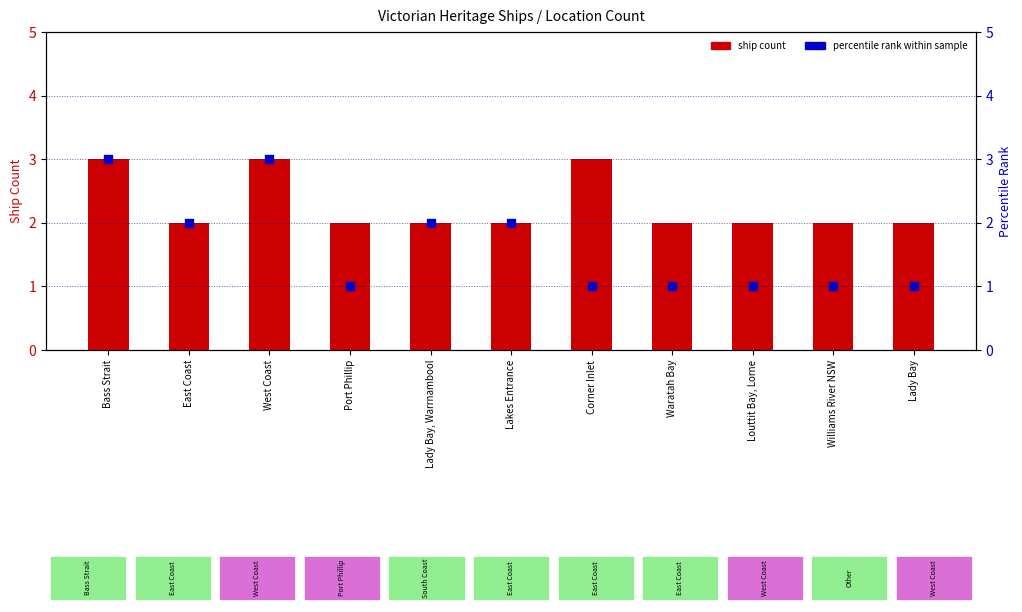

Which series contains the lowest Y value?

percentile rank within sample